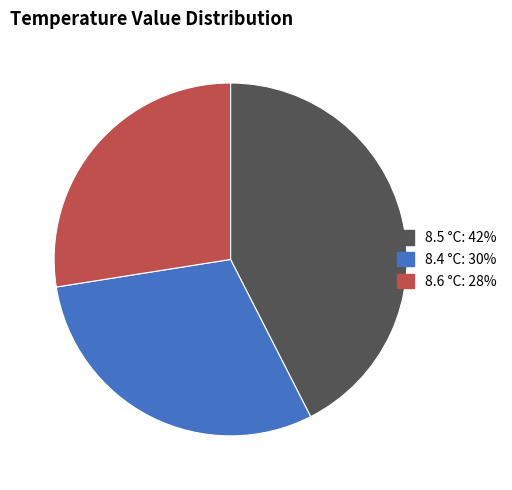

Does any single category account for the majority?

No